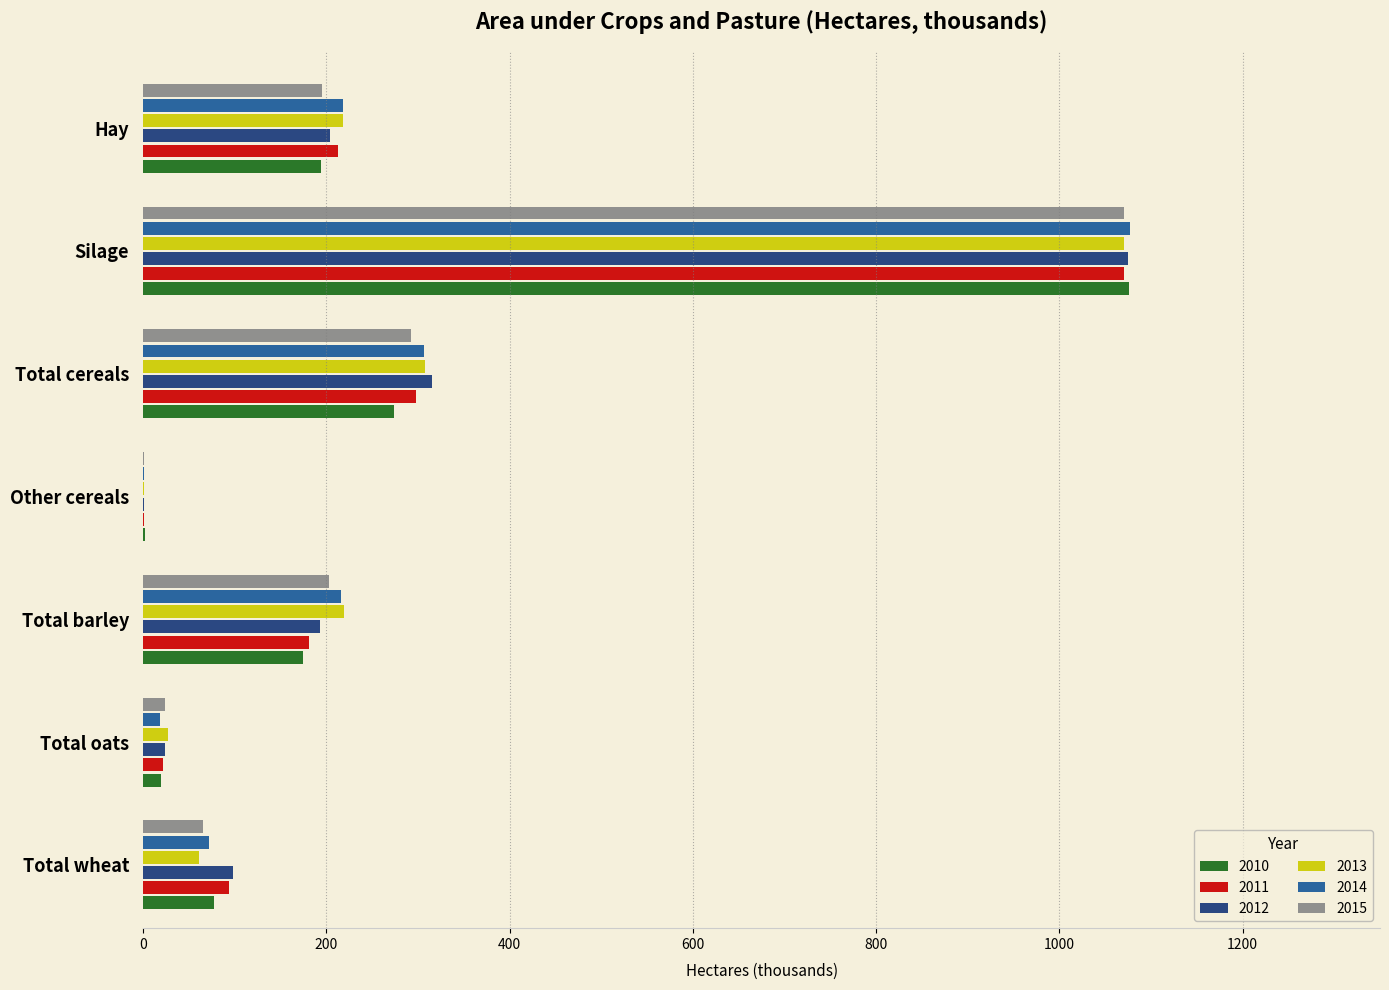

Is it true that 2015 equals 195.7 at Hay?

True